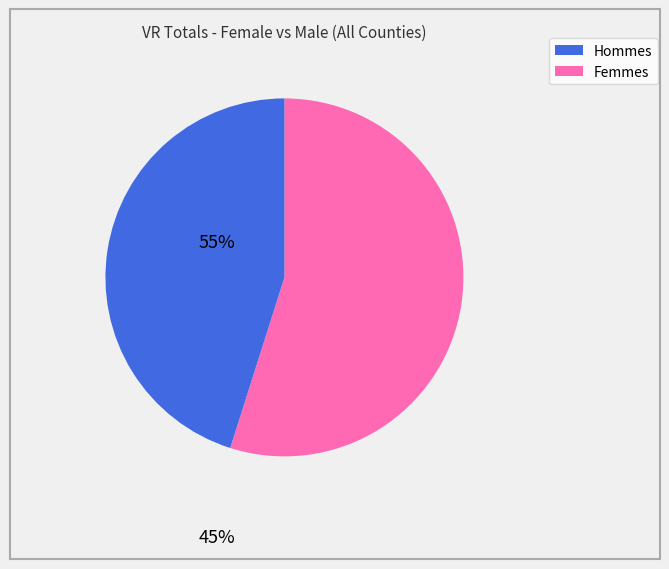

How many segments does this pie chart have?

2